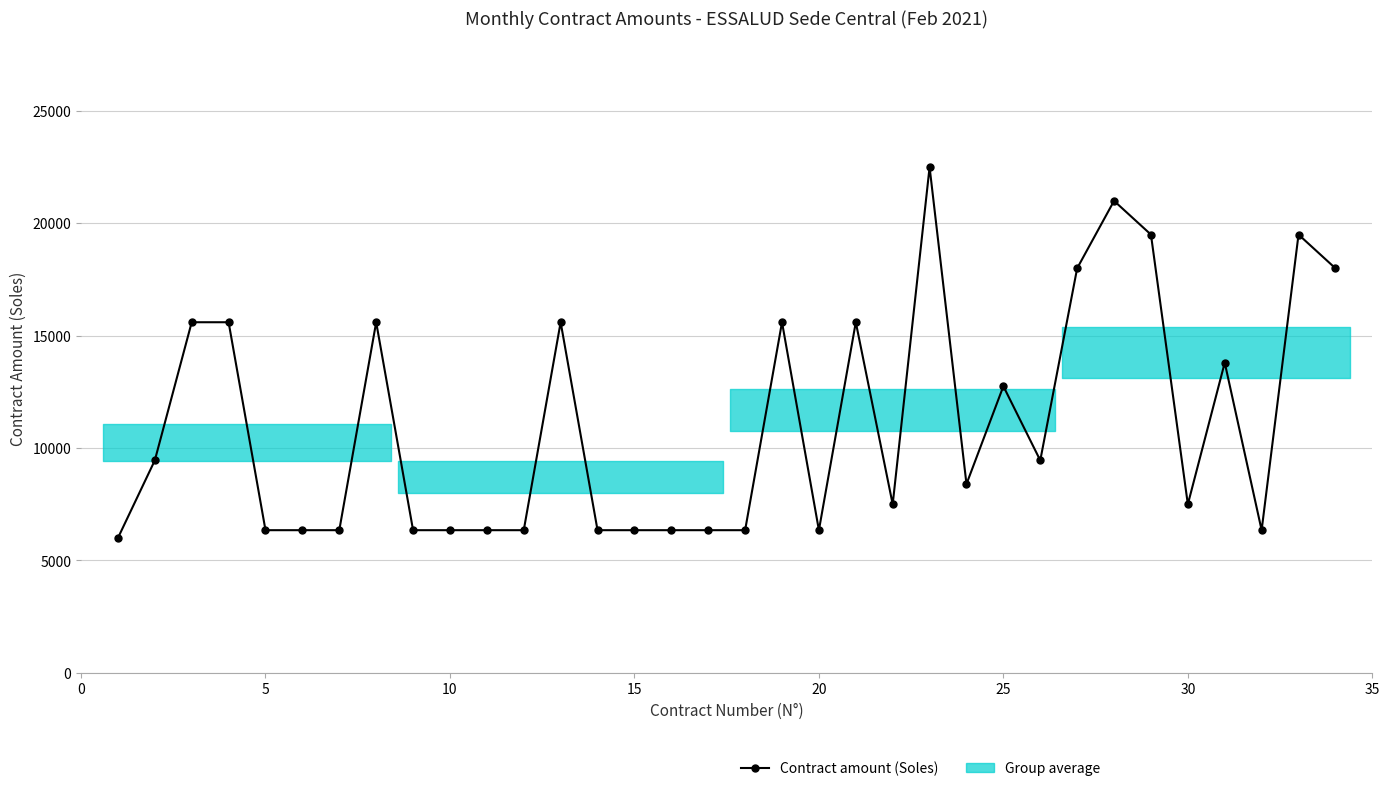

How many categories are shown in the chart?

34